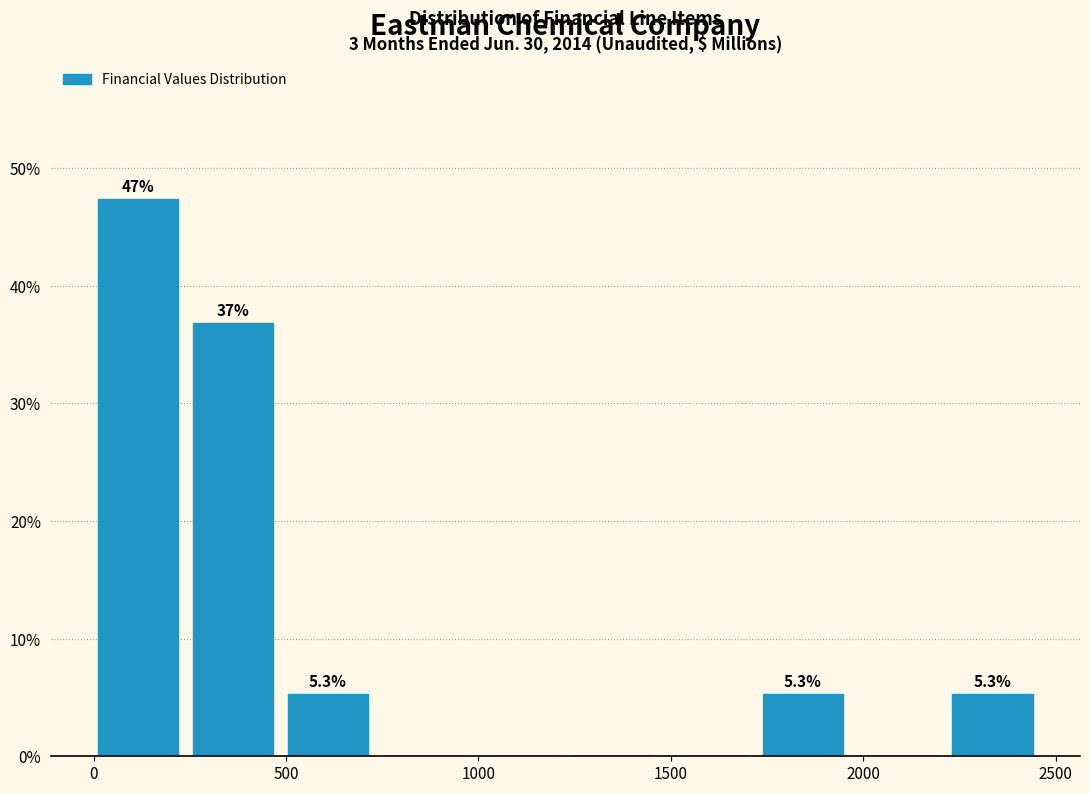

Which range on the x-axis has the tallest bar?

0 to 250